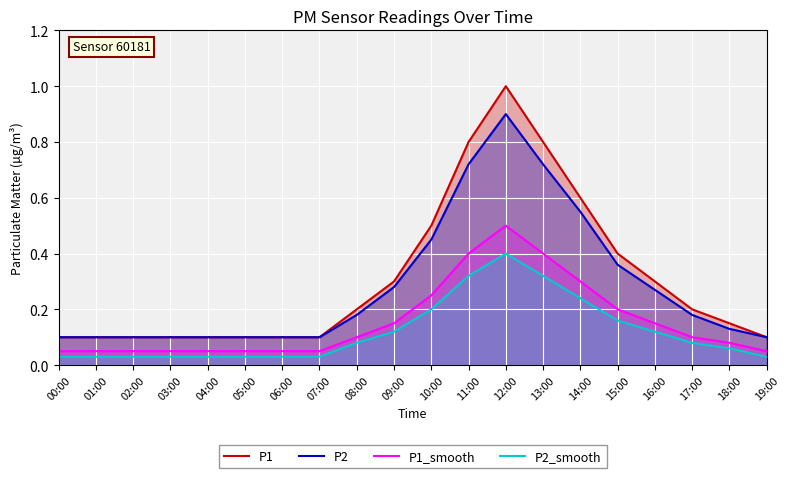

Is it true that P2 equals 0.1 at 19:00?

True